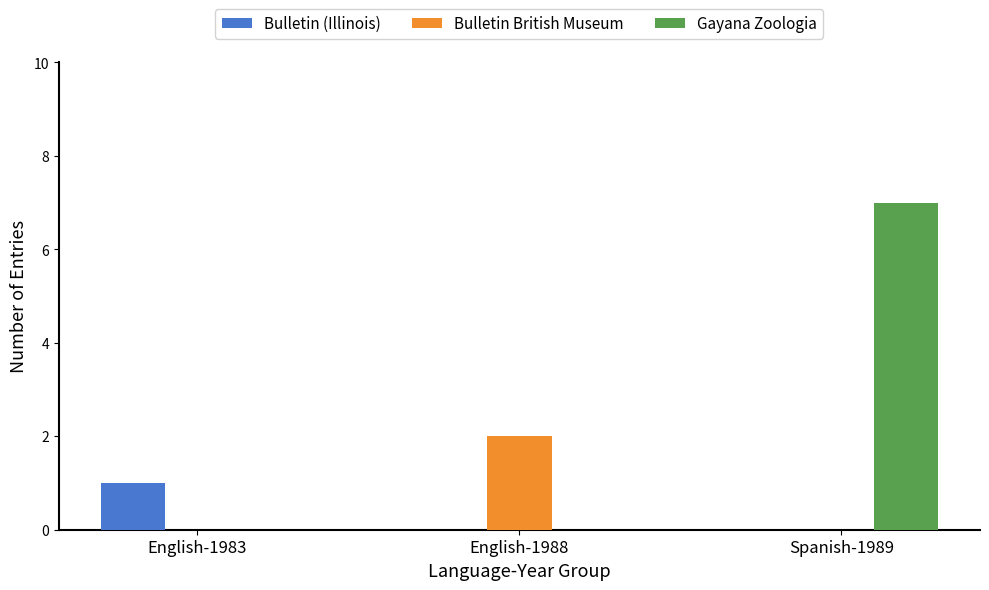

At which category does the chart reach its peak across all series?

Spanish-1989